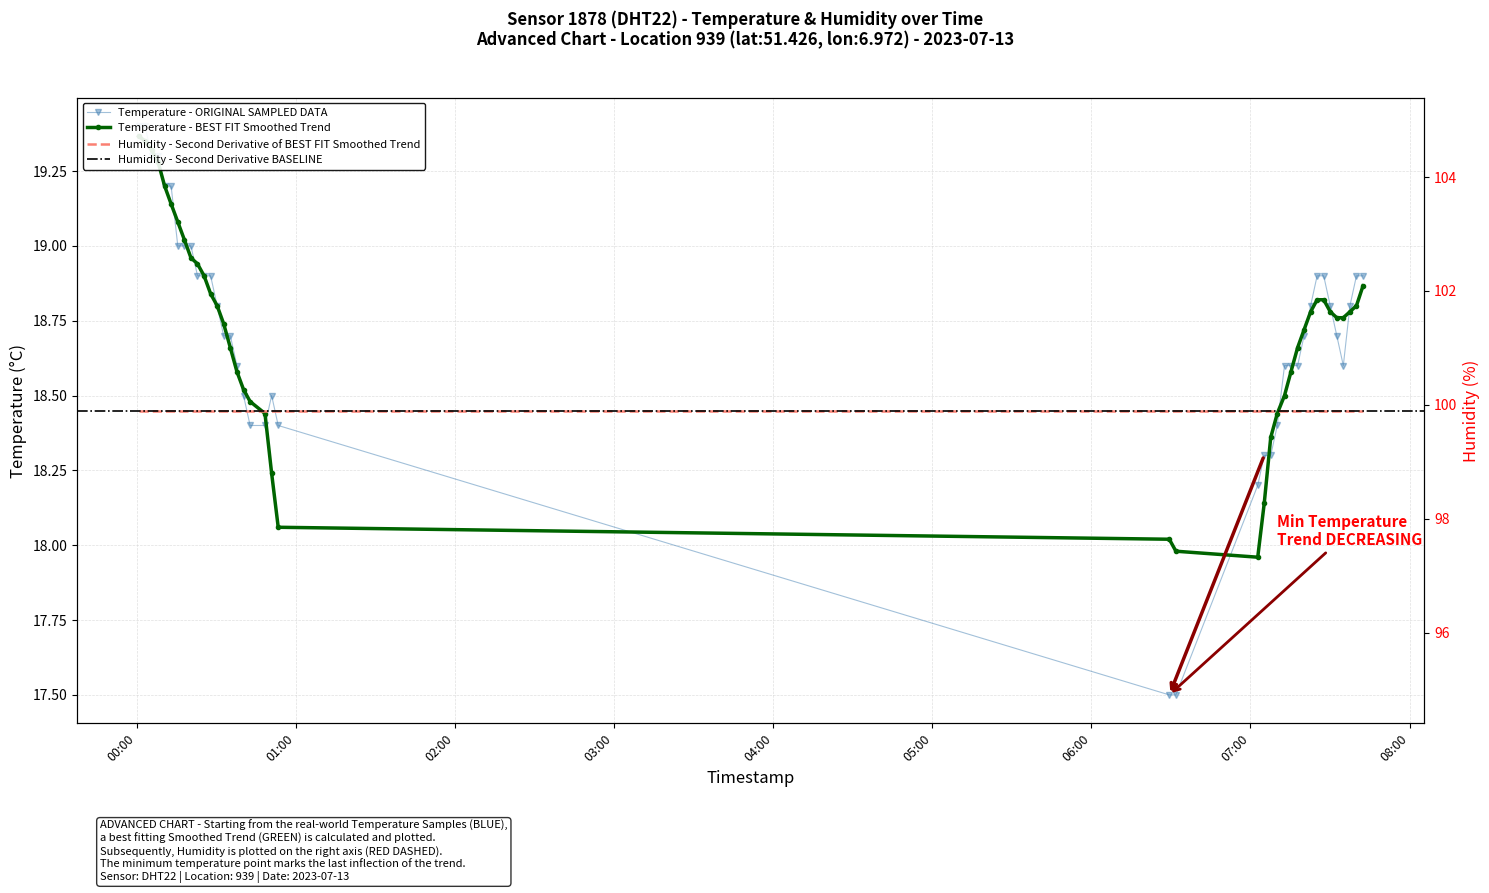

Between 2023-07-13T00:00:37 and 2023-07-13T00:48:17, which is larger?

2023-07-13T00:00:37